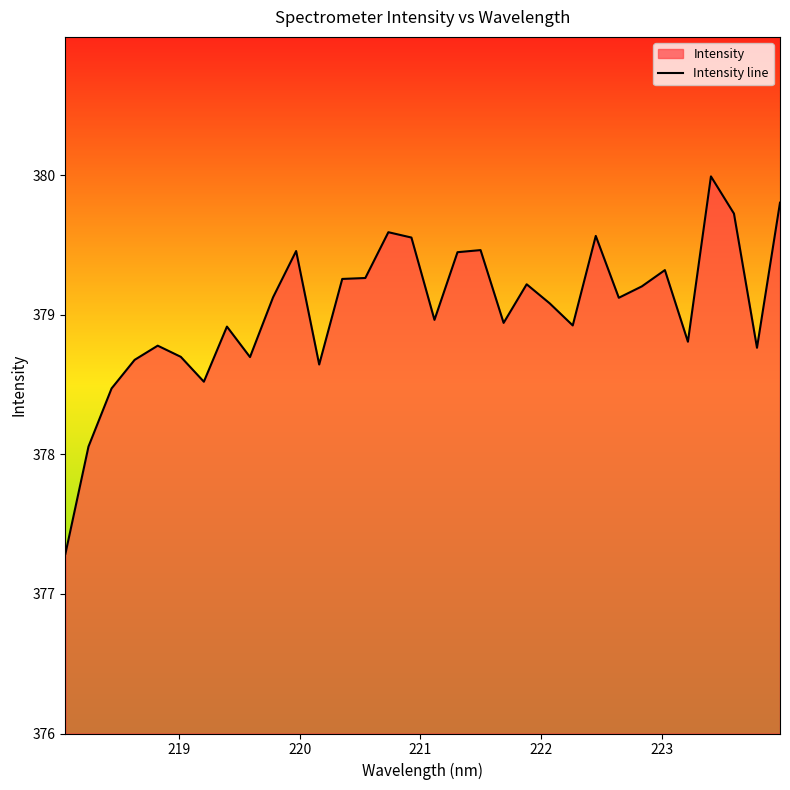

What is the greatest value displayed?

380.0